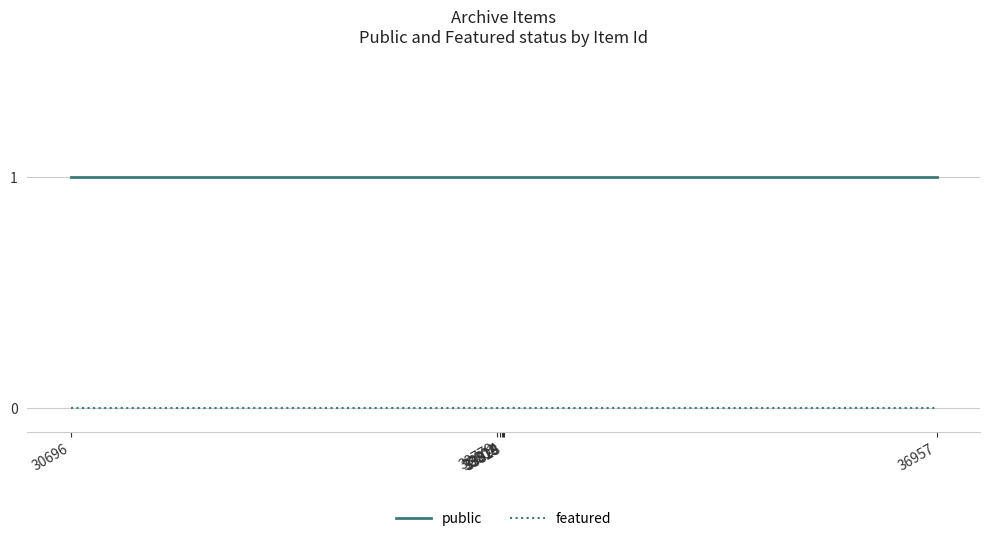

Rank the series by their maximum value, from highest to lowest.

public, featured